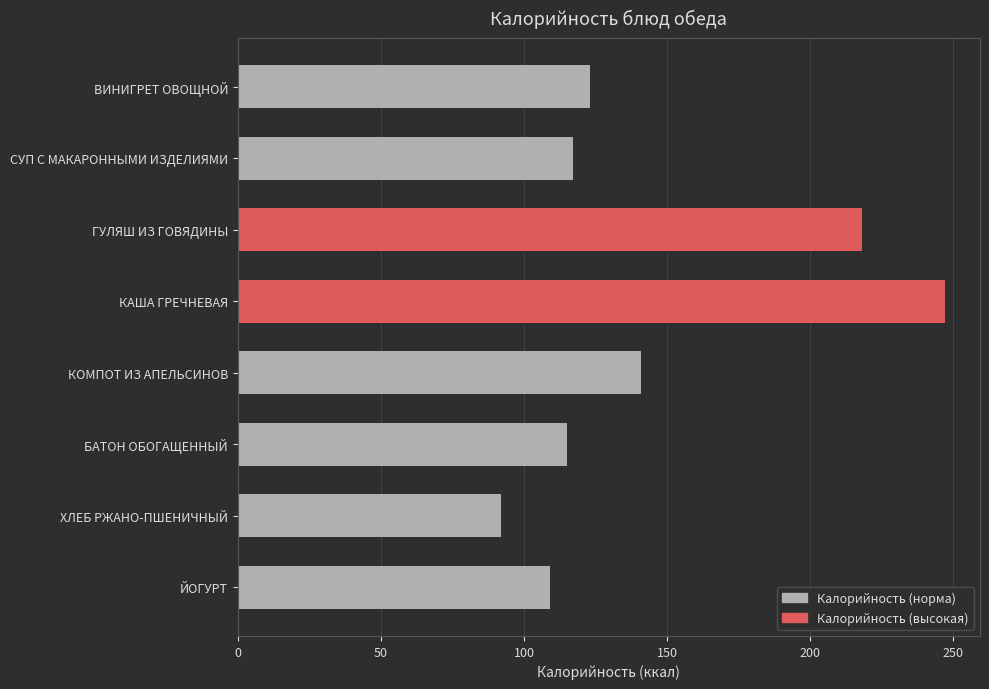

Is it true that the value at ХЛЕБ РЖАНО-ПШЕНИЧНЫЙ is 31?

False